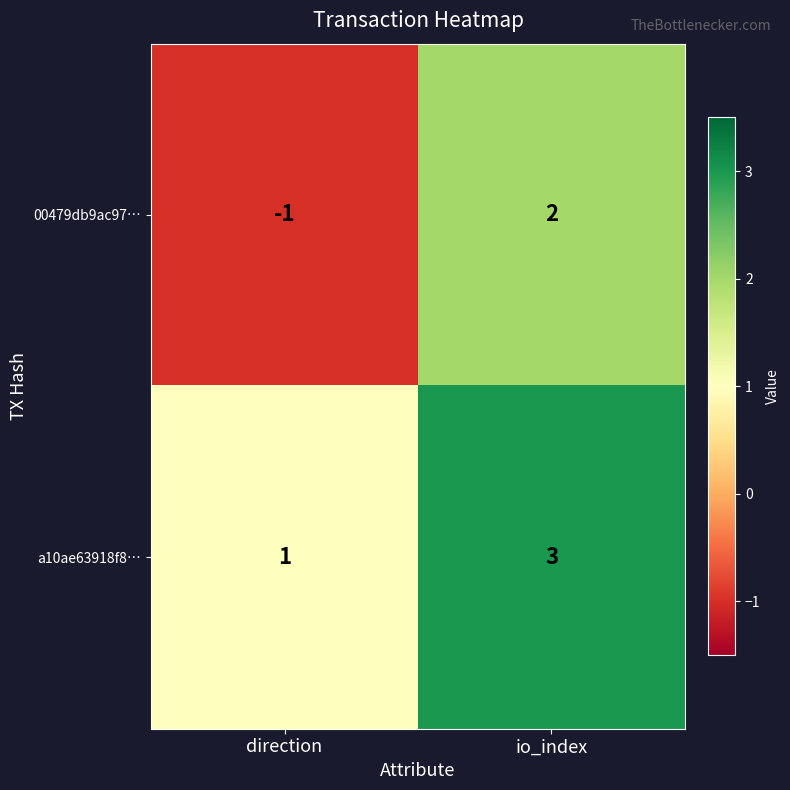

Reading right to left, list all the values displayed in this chart.

00479db9ac97…: 2	-1
a10ae63918f8…: 3	1